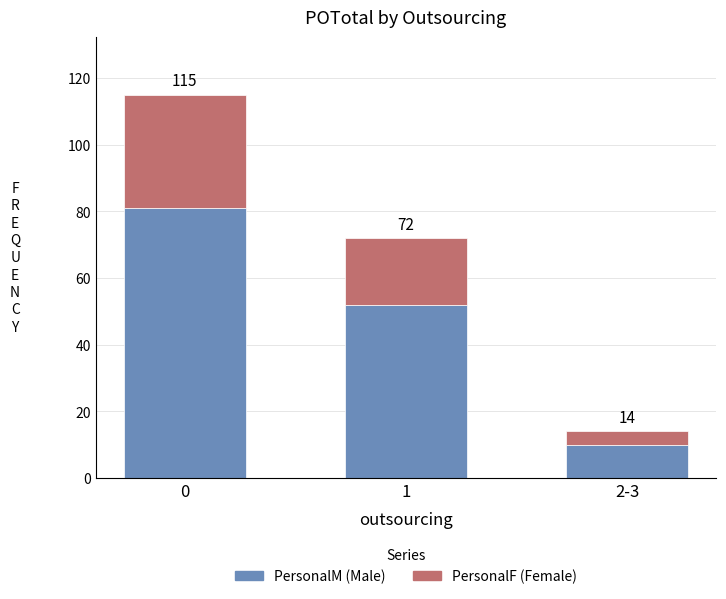

Are the bars horizontal?

No